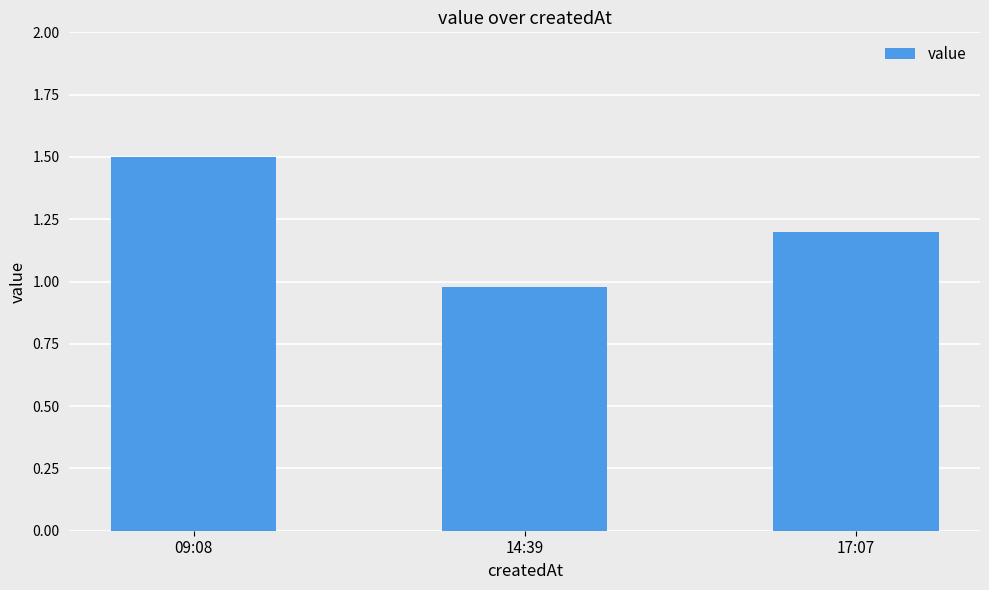

List the labels in order of value, smallest first.

14:39, 17:07, 09:08